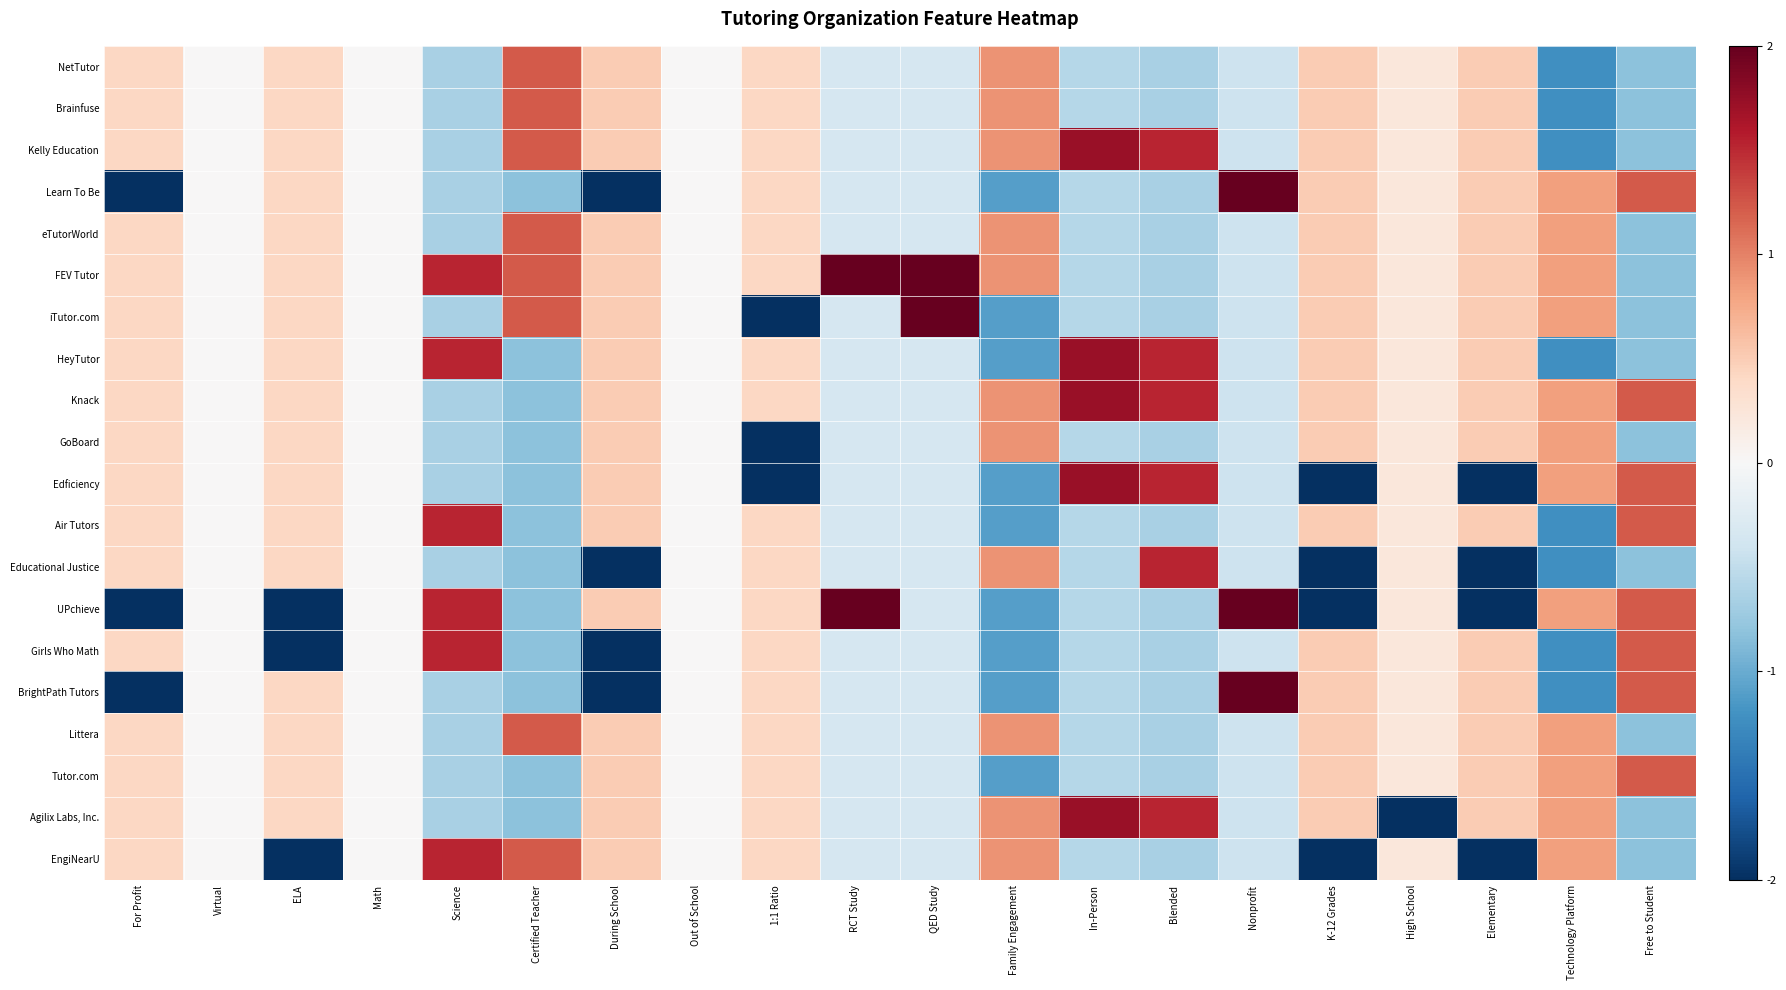

Reading left to right, list all the values displayed in this chart.

NetTutor: For Profit=0.4	Virtual=0.0	ELA=0.4	Math=0.0	Science=-0.7	Certified Teacher=1.2	During School=0.5	Out of School=0.0	1:1 Ratio=0.4	RCT Study=-0.3	QED Study=-0.3	Family Engagement=0.9	In-Person=-0.6	Blended=-0.7	Nonprofit=-0.4	K-12 Grades=0.5	High School=0.2	Elementary=0.5	Technology Platform=-1.2	Free to Student=-0.8
Brainfuse: For Profit=0.4	Virtual=0.0	ELA=0.4	Math=0.0	Science=-0.7	Certified Teacher=1.2	During School=0.5	Out of School=0.0	1:1 Ratio=0.4	RCT Study=-0.3	QED Study=-0.3	Family Engagement=0.9	In-Person=-0.6	Blended=-0.7	Nonprofit=-0.4	K-12 Grades=0.5	High School=0.2	Elementary=0.5	Technology Platform=-1.2	Free to Student=-0.8
Kelly Education: For Profit=0.4	Virtual=0.0	ELA=0.4	Math=0.0	Science=-0.7	Certified Teacher=1.2	During School=0.5	Out of School=0.0	1:1 Ratio=0.4	RCT Study=-0.3	QED Study=-0.3	Family Engagement=0.9	In-Person=1.7	Blended=1.5	Nonprofit=-0.4	K-12 Grades=0.5	High School=0.2	Elementary=0.5	Technology Platform=-1.2	Free to Student=-0.8
Learn To Be: For Profit=-2.0	Virtual=0.0	ELA=0.4	Math=0.0	Science=-0.7	Certified Teacher=-0.8	During School=-2.0	Out of School=0.0	1:1 Ratio=0.4	RCT Study=-0.3	QED Study=-0.3	Family Engagement=-1.1	In-Person=-0.6	Blended=-0.7	Nonprofit=2.0	K-12 Grades=0.5	High School=0.2	Elementary=0.5	Technology Platform=0.8	Free to Student=1.2
eTutorWorld: For Profit=0.4	Virtual=0.0	ELA=0.4	Math=0.0	Science=-0.7	Certified Teacher=1.2	During School=0.5	Out of School=0.0	1:1 Ratio=0.4	RCT Study=-0.3	QED Study=-0.3	Family Engagement=0.9	In-Person=-0.6	Blended=-0.7	Nonprofit=-0.4	K-12 Grades=0.5	High School=0.2	Elementary=0.5	Technology Platform=0.8	Free to Student=-0.8
FEV Tutor: For Profit=0.4	Virtual=0.0	ELA=0.4	Math=0.0	Science=1.5	Certified Teacher=1.2	During School=0.5	Out of School=0.0	1:1 Ratio=0.4	RCT Study=2.0	QED Study=2.0	Family Engagement=0.9	In-Person=-0.6	Blended=-0.7	Nonprofit=-0.4	K-12 Grades=0.5	High School=0.2	Elementary=0.5	Technology Platform=0.8	Free to Student=-0.8
iTutor.com: For Profit=0.4	Virtual=0.0	ELA=0.4	Math=0.0	Science=-0.7	Certified Teacher=1.2	During School=0.5	Out of School=0.0	1:1 Ratio=-2.0	RCT Study=-0.3	QED Study=2.0	Family Engagement=-1.1	In-Person=-0.6	Blended=-0.7	Nonprofit=-0.4	K-12 Grades=0.5	High School=0.2	Elementary=0.5	Technology Platform=0.8	Free to Student=-0.8
HeyTutor: For Profit=0.4	Virtual=0.0	ELA=0.4	Math=0.0	Science=1.5	Certified Teacher=-0.8	During School=0.5	Out of School=0.0	1:1 Ratio=0.4	RCT Study=-0.3	QED Study=-0.3	Family Engagement=-1.1	In-Person=1.7	Blended=1.5	Nonprofit=-0.4	K-12 Grades=0.5	High School=0.2	Elementary=0.5	Technology Platform=-1.2	Free to Student=-0.8
Knack: For Profit=0.4	Virtual=0.0	ELA=0.4	Math=0.0	Science=-0.7	Certified Teacher=-0.8	During School=0.5	Out of School=0.0	1:1 Ratio=0.4	RCT Study=-0.3	QED Study=-0.3	Family Engagement=0.9	In-Person=1.7	Blended=1.5	Nonprofit=-0.4	K-12 Grades=0.5	High School=0.2	Elementary=0.5	Technology Platform=0.8	Free to Student=1.2
GoBoard: For Profit=0.4	Virtual=0.0	ELA=0.4	Math=0.0	Science=-0.7	Certified Teacher=-0.8	During School=0.5	Out of School=0.0	1:1 Ratio=-2.0	RCT Study=-0.3	QED Study=-0.3	Family Engagement=0.9	In-Person=-0.6	Blended=-0.7	Nonprofit=-0.4	K-12 Grades=0.5	High School=0.2	Elementary=0.5	Technology Platform=0.8	Free to Student=-0.8
Edficiency: For Profit=0.4	Virtual=0.0	ELA=0.4	Math=0.0	Science=-0.7	Certified Teacher=-0.8	During School=0.5	Out of School=0.0	1:1 Ratio=-2.0	RCT Study=-0.3	QED Study=-0.3	Family Engagement=-1.1	In-Person=1.7	Blended=1.5	Nonprofit=-0.4	K-12 Grades=-2.0	High School=0.2	Elementary=-2.0	Technology Platform=0.8	Free to Student=1.2
Air Tutors: For Profit=0.4	Virtual=0.0	ELA=0.4	Math=0.0	Science=1.5	Certified Teacher=-0.8	During School=0.5	Out of School=0.0	1:1 Ratio=0.4	RCT Study=-0.3	QED Study=-0.3	Family Engagement=-1.1	In-Person=-0.6	Blended=-0.7	Nonprofit=-0.4	K-12 Grades=0.5	High School=0.2	Elementary=0.5	Technology Platform=-1.2	Free to Student=1.2
Educational Justice: For Profit=0.4	Virtual=0.0	ELA=0.4	Math=0.0	Science=-0.7	Certified Teacher=-0.8	During School=-2.0	Out of School=0.0	1:1 Ratio=0.4	RCT Study=-0.3	QED Study=-0.3	Family Engagement=0.9	In-Person=-0.6	Blended=1.5	Nonprofit=-0.4	K-12 Grades=-2.0	High School=0.2	Elementary=-2.0	Technology Platform=-1.2	Free to Student=-0.8
UPchieve: For Profit=-2.0	Virtual=0.0	ELA=-2.0	Math=0.0	Science=1.5	Certified Teacher=-0.8	During School=0.5	Out of School=0.0	1:1 Ratio=0.4	RCT Study=2.0	QED Study=-0.3	Family Engagement=-1.1	In-Person=-0.6	Blended=-0.7	Nonprofit=2.0	K-12 Grades=-2.0	High School=0.2	Elementary=-2.0	Technology Platform=0.8	Free to Student=1.2
Girls Who Math: For Profit=0.4	Virtual=0.0	ELA=-2.0	Math=0.0	Science=1.5	Certified Teacher=-0.8	During School=-2.0	Out of School=0.0	1:1 Ratio=0.4	RCT Study=-0.3	QED Study=-0.3	Family Engagement=-1.1	In-Person=-0.6	Blended=-0.7	Nonprofit=-0.4	K-12 Grades=0.5	High School=0.2	Elementary=0.5	Technology Platform=-1.2	Free to Student=1.2
BrightPath Tutors: For Profit=-2.0	Virtual=0.0	ELA=0.4	Math=0.0	Science=-0.7	Certified Teacher=-0.8	During School=-2.0	Out of School=0.0	1:1 Ratio=0.4	RCT Study=-0.3	QED Study=-0.3	Family Engagement=-1.1	In-Person=-0.6	Blended=-0.7	Nonprofit=2.0	K-12 Grades=0.5	High School=0.2	Elementary=0.5	Technology Platform=-1.2	Free to Student=1.2
Littera: For Profit=0.4	Virtual=0.0	ELA=0.4	Math=0.0	Science=-0.7	Certified Teacher=1.2	During School=0.5	Out of School=0.0	1:1 Ratio=0.4	RCT Study=-0.3	QED Study=-0.3	Family Engagement=0.9	In-Person=-0.6	Blended=-0.7	Nonprofit=-0.4	K-12 Grades=0.5	High School=0.2	Elementary=0.5	Technology Platform=0.8	Free to Student=-0.8
Tutor.com: For Profit=0.4	Virtual=0.0	ELA=0.4	Math=0.0	Science=-0.7	Certified Teacher=-0.8	During School=0.5	Out of School=0.0	1:1 Ratio=0.4	RCT Study=-0.3	QED Study=-0.3	Family Engagement=-1.1	In-Person=-0.6	Blended=-0.7	Nonprofit=-0.4	K-12 Grades=0.5	High School=0.2	Elementary=0.5	Technology Platform=0.8	Free to Student=1.2
Agilix Labs, Inc.: For Profit=0.4	Virtual=0.0	ELA=0.4	Math=0.0	Science=-0.7	Certified Teacher=-0.8	During School=0.5	Out of School=0.0	1:1 Ratio=0.4	RCT Study=-0.3	QED Study=-0.3	Family Engagement=0.9	In-Person=1.7	Blended=1.5	Nonprofit=-0.4	K-12 Grades=0.5	High School=-2.0	Elementary=0.5	Technology Platform=0.8	Free to Student=-0.8
EngiNearU: For Profit=0.4	Virtual=0.0	ELA=-2.0	Math=0.0	Science=1.5	Certified Teacher=1.2	During School=0.5	Out of School=0.0	1:1 Ratio=0.4	RCT Study=-0.3	QED Study=-0.3	Family Engagement=0.9	In-Person=-0.6	Blended=-0.7	Nonprofit=-0.4	K-12 Grades=-2.0	High School=0.2	Elementary=-2.0	Technology Platform=0.8	Free to Student=-0.8